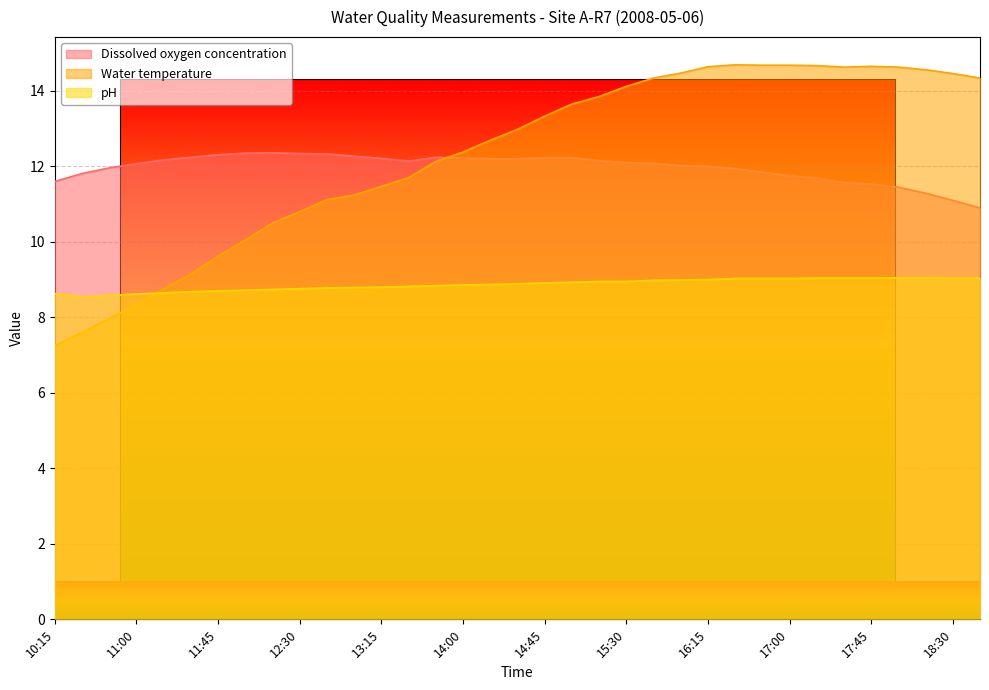

List the labels in order of Dissolved oxygen concentration value, smallest first.

18:45, 18:30, 18:15, 18:00, 17:45, 17:30, 10:15, 17:15, 17:00, 10:30, 16:45, 16:30, 10:45, 16:15, 16:00, 11:00, 15:45, 15:30, 13:30, 15:15, 11:15, 14:15, 14:30, 13:15, 14:00, 14:45, 15:00, 11:30, 13:45, 13:00, 11:45, 12:45, 12:30, 12:00, 12:15